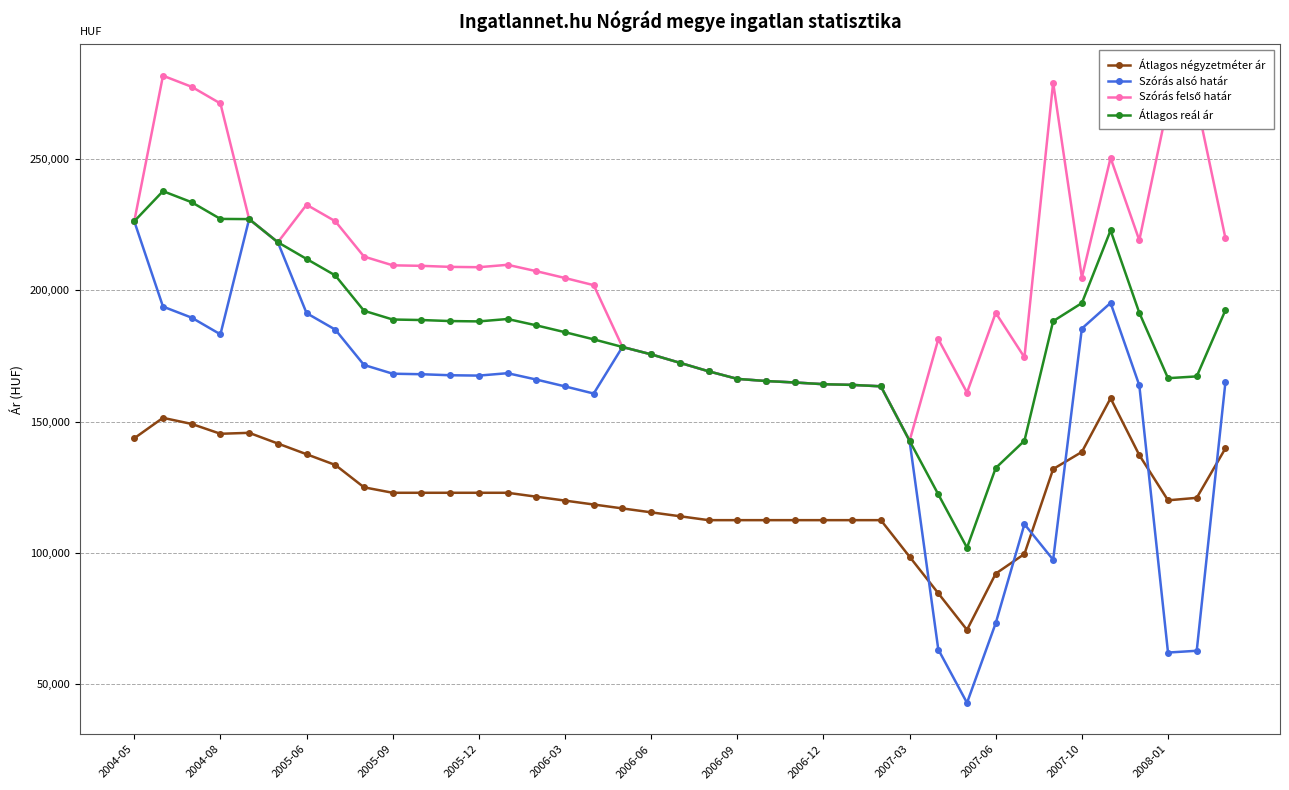

True or false: Átlagos négyzetméter ár and Szórás alsó határ cross at least once.

True